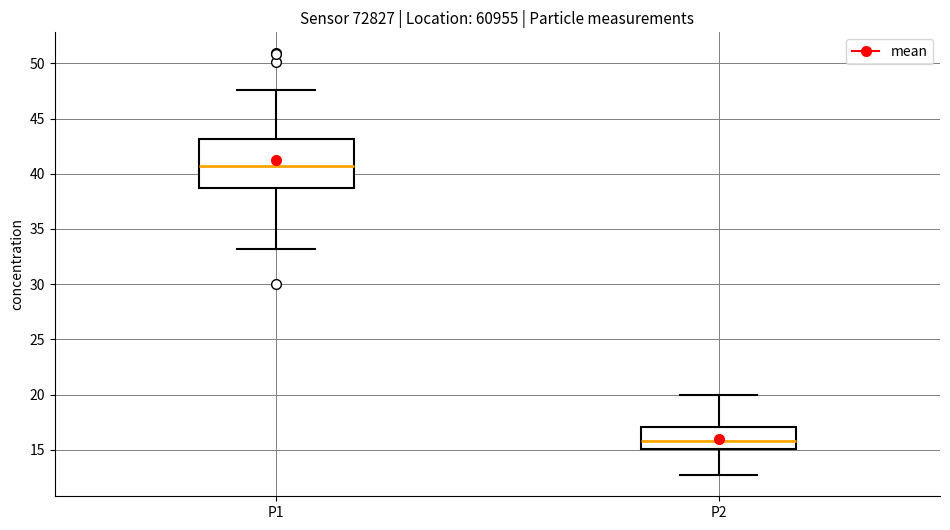

Which box has the lowest median line?

P2